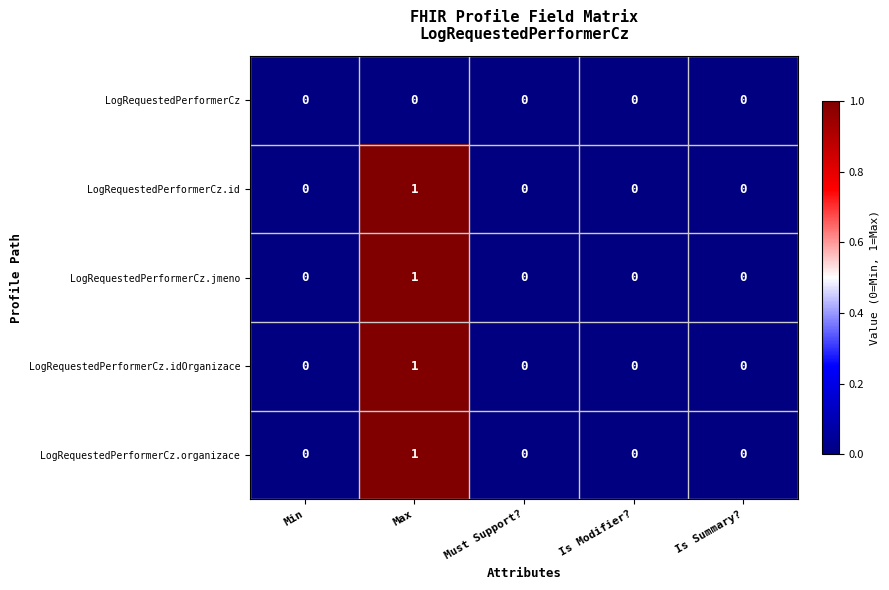

The value of LogRequestedPerformerCz.idOrganizace at Must Support? is 0. True or false?

True